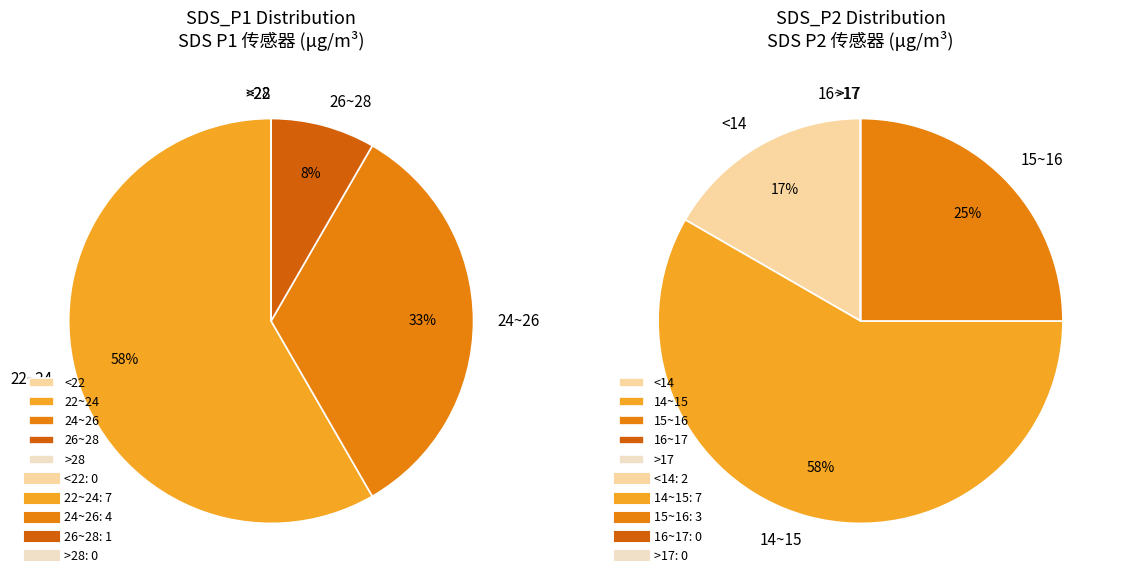

Is 00:13 the majority of the pie?

No